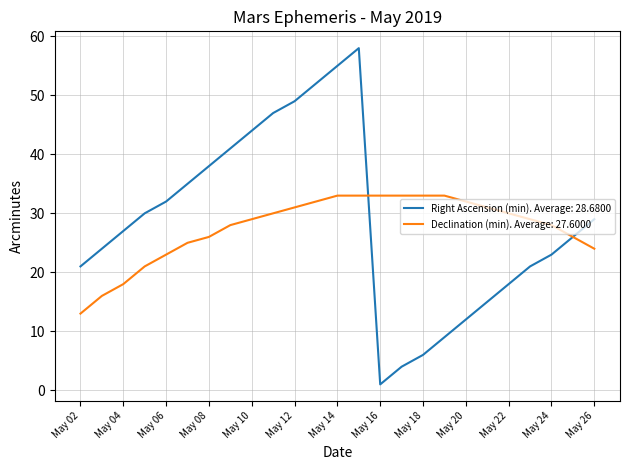

Which series has the widest spread of values?

Right Ascension (min). Average: 28.6800